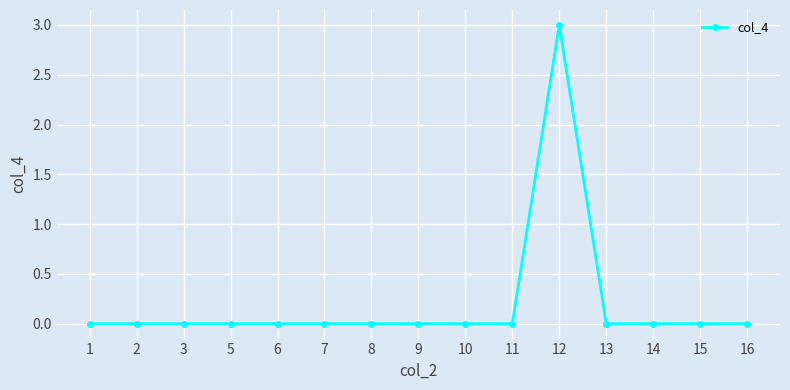

How many categories are shown in the chart?

15